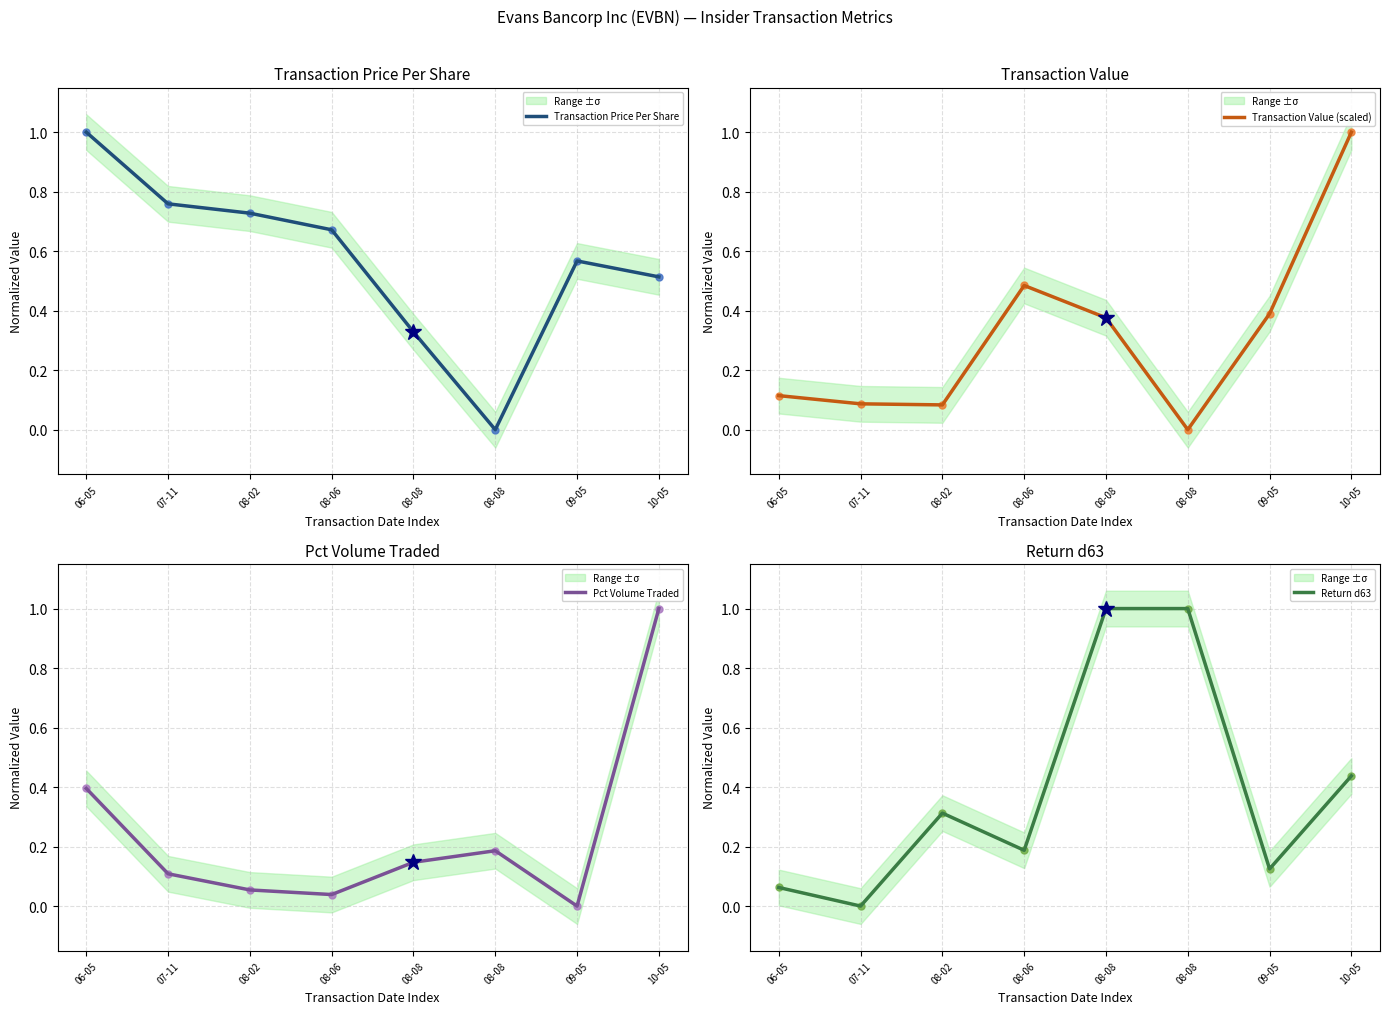

What are all the series names shown in the legend?

Transaction Price Per Share, Transaction Value (scaled), Pct Volume Traded, Return d63